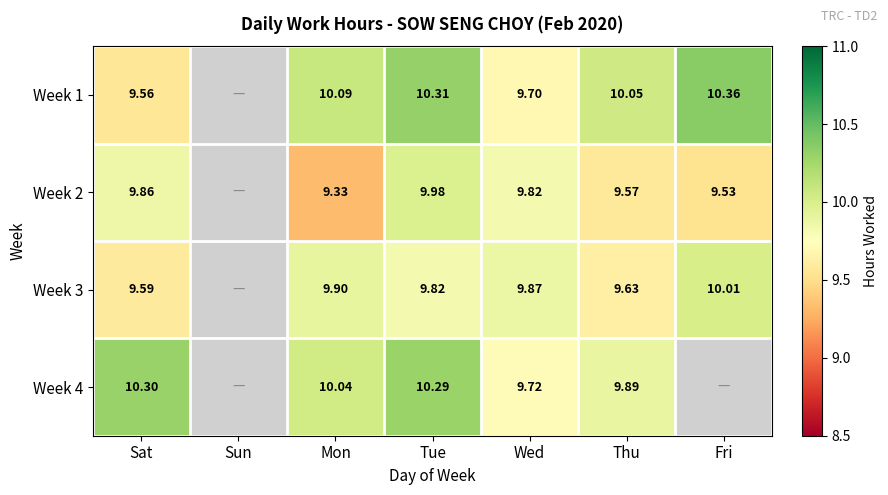

What is the spread (max minus min) of values at Mon?

0.8